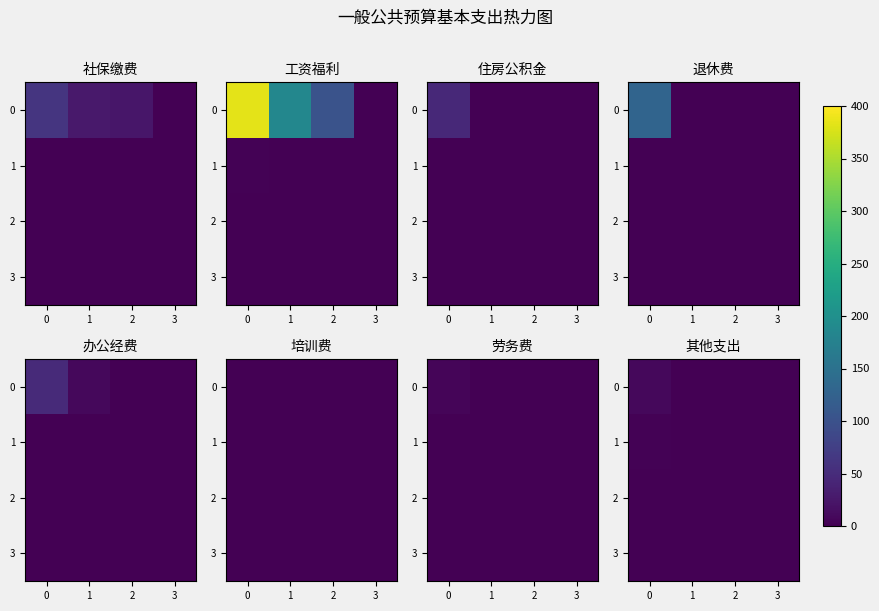

Is the value of 3 at 3 greater than the value of 2 at 2?

No